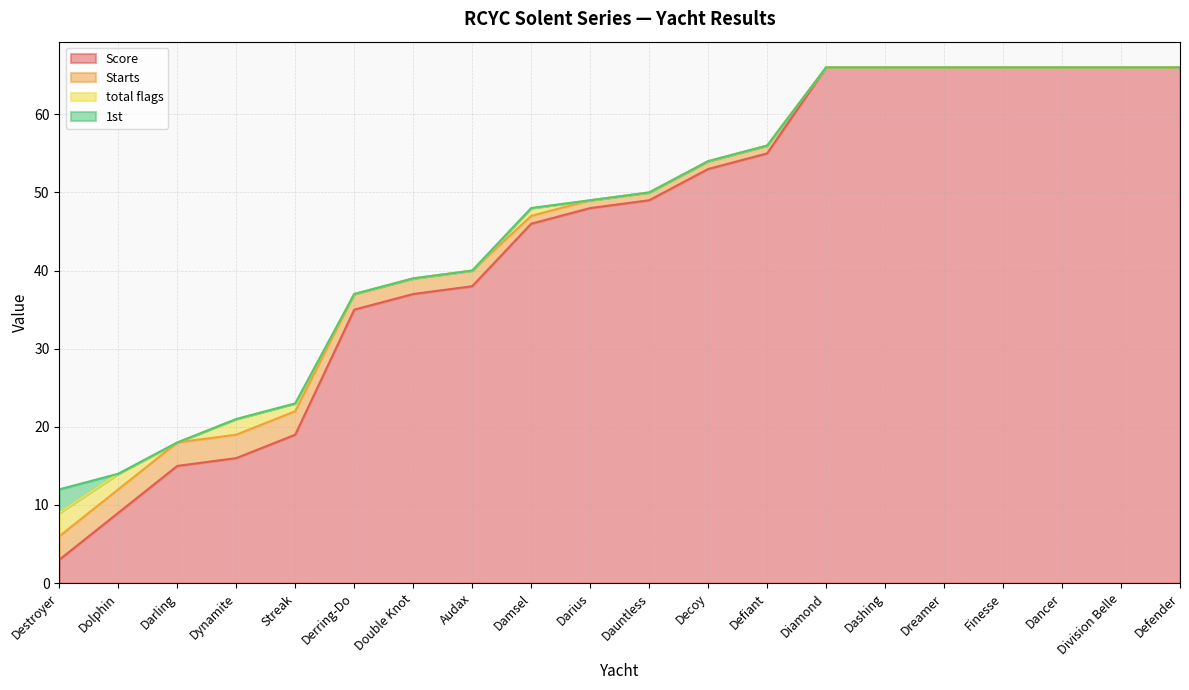

True or false: Starts and Score cross at least once.

False